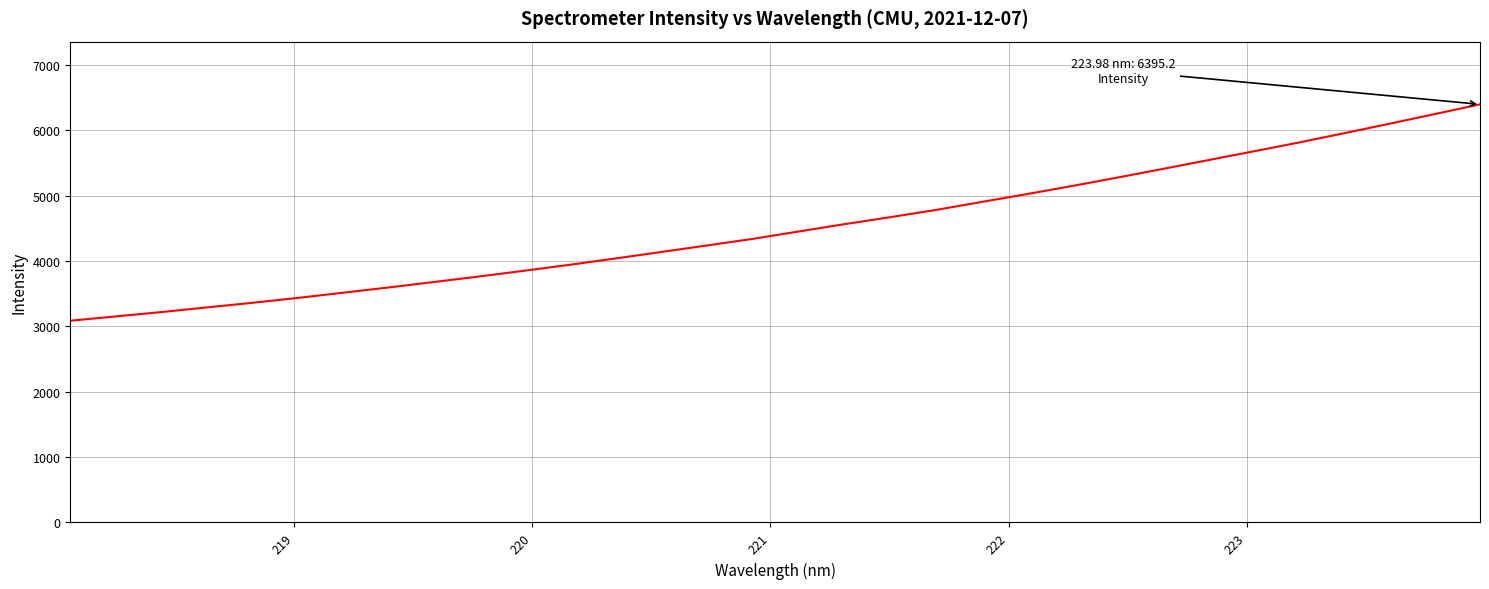

What is the maximum value shown in the chart?

6395.2